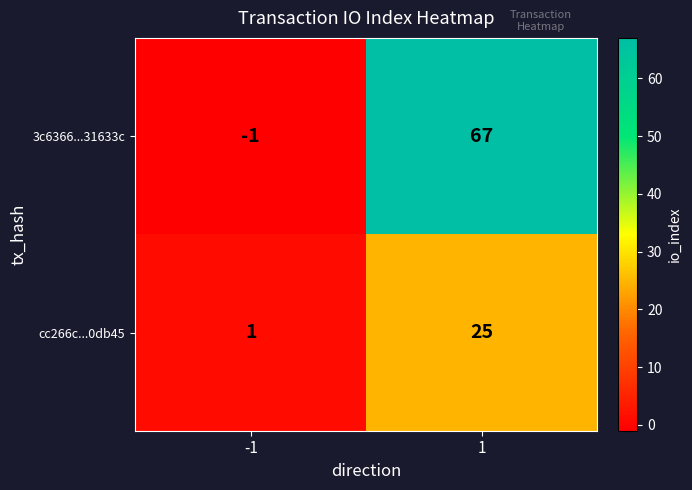

What is the sum of the 3c6366...31633c values at 1 and -1?

66